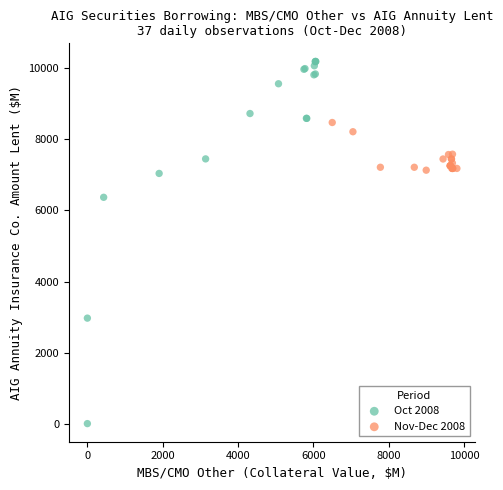

Which series contains the lowest Y value?

Oct 2008